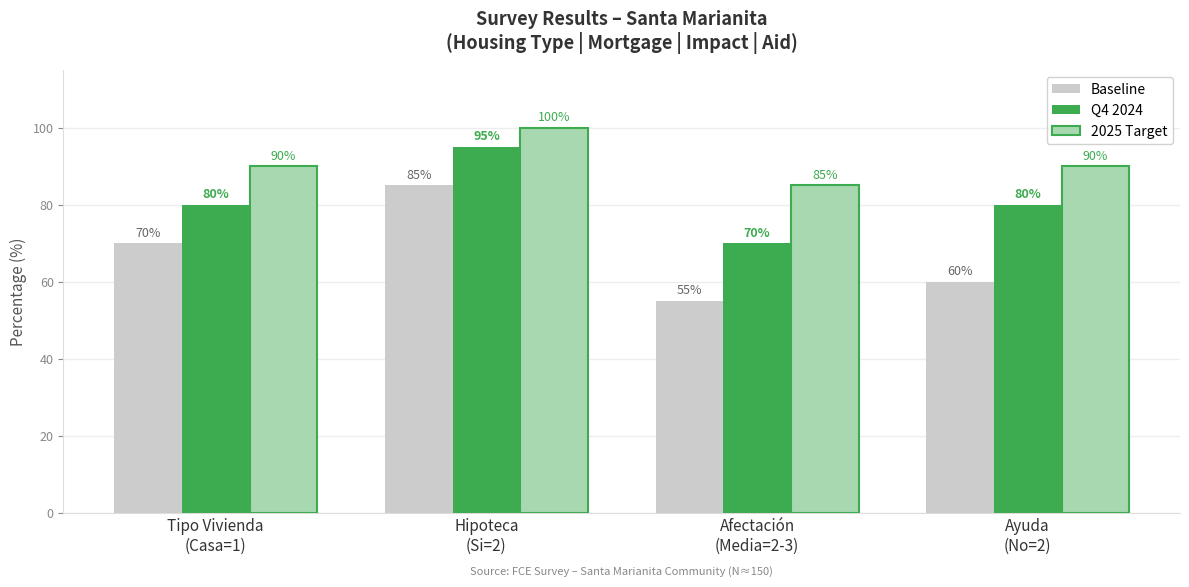

Count the Q4 2024 values in the range 80 to 95.

3